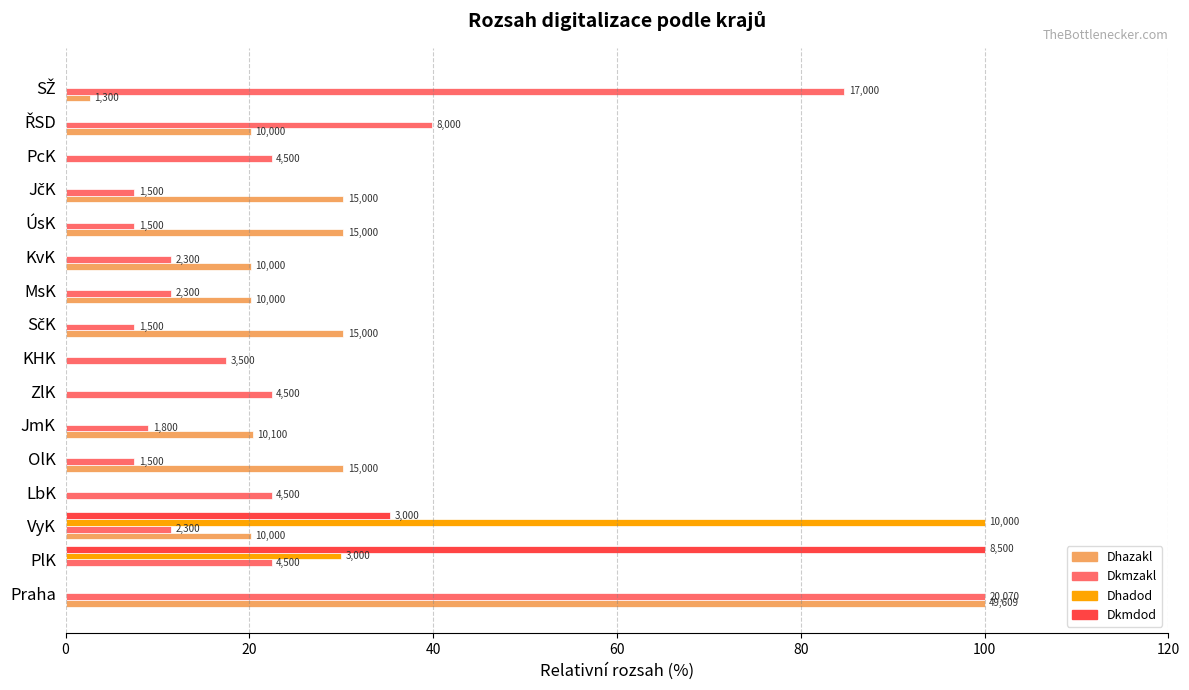

The value of Dkmdod at PlK is 43.3. True or false?

False